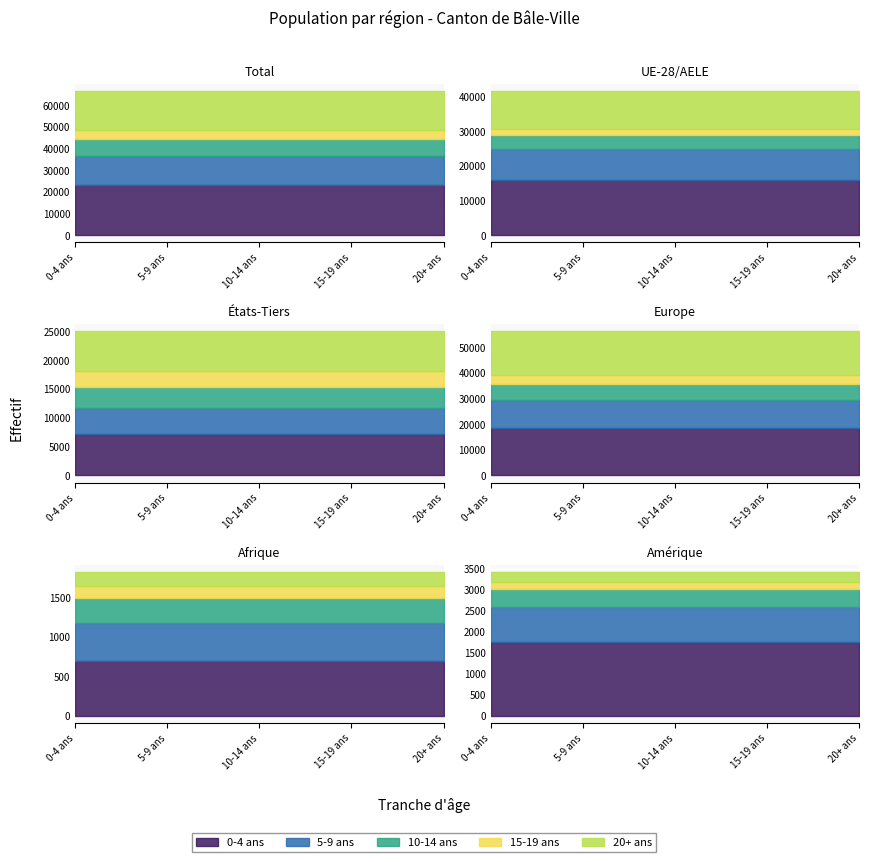

What is the difference between the maximum and minimum values in the 20+ ans series?

17779